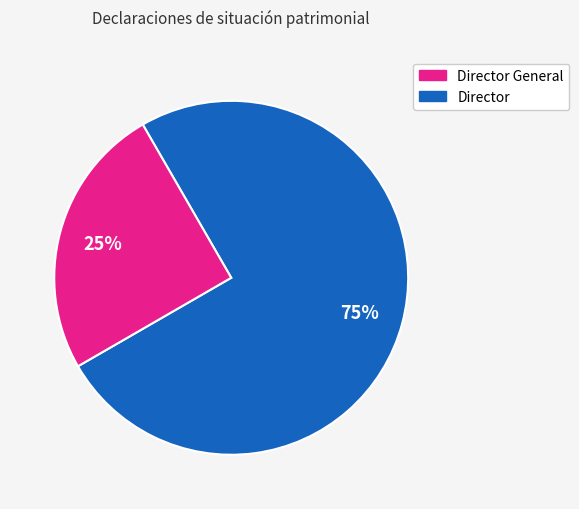

To the nearest percent, what is the average slice percentage?

50%